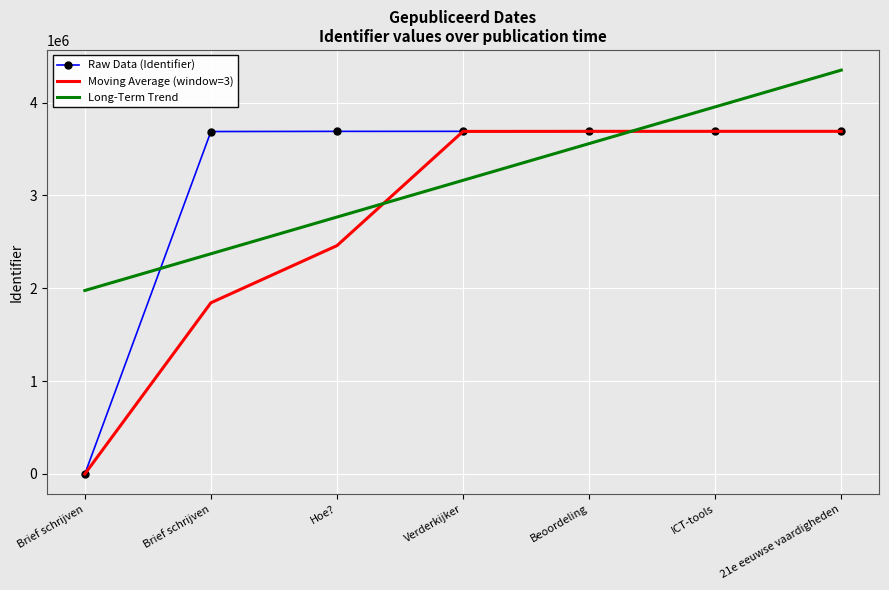

Which category has the highest value in the Moving Average (window=3) series?

21e eeuwse vaardigheden